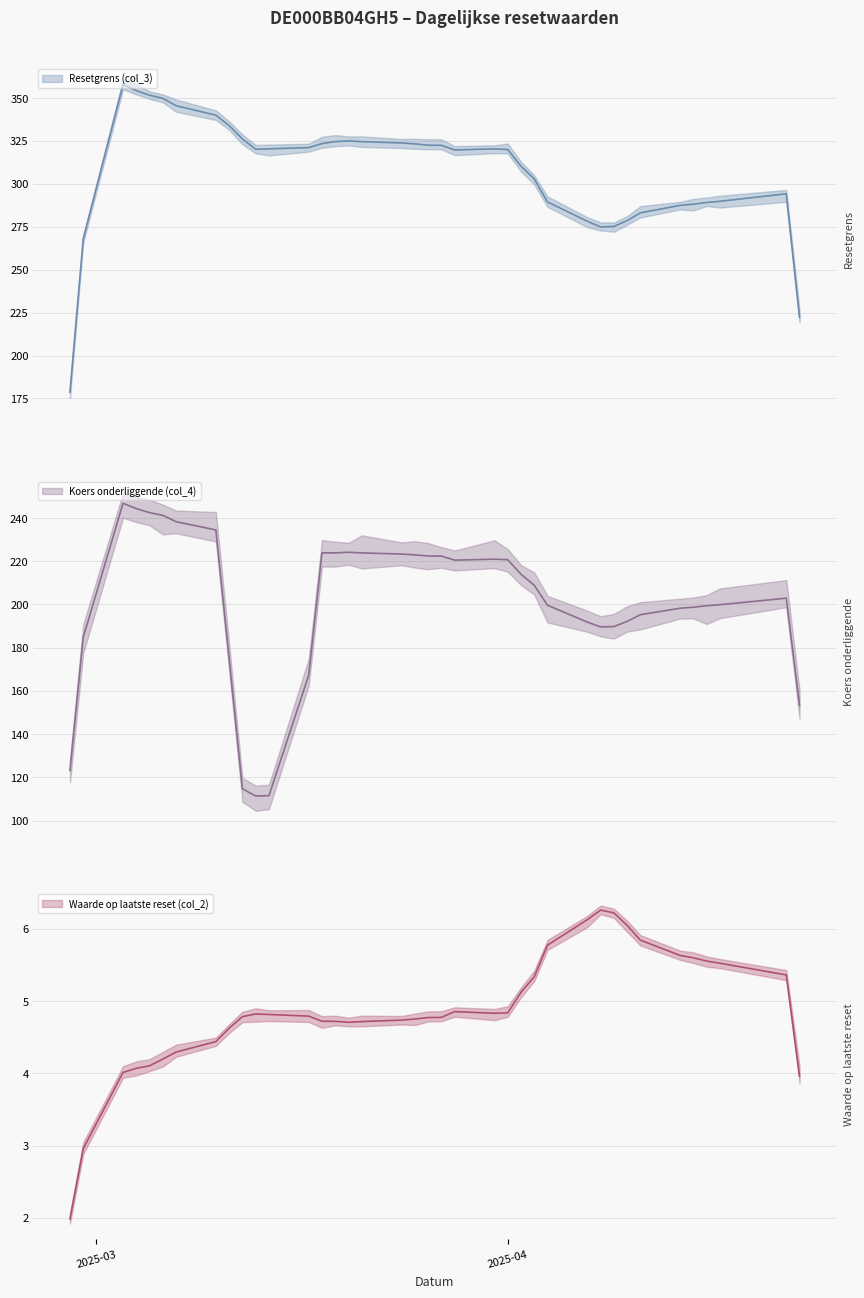

Rank the series by their maximum value, from lowest to highest.

Waarde op laatste reset (col_2), Koers onderliggende (col_4), Resetgrens (col_3)